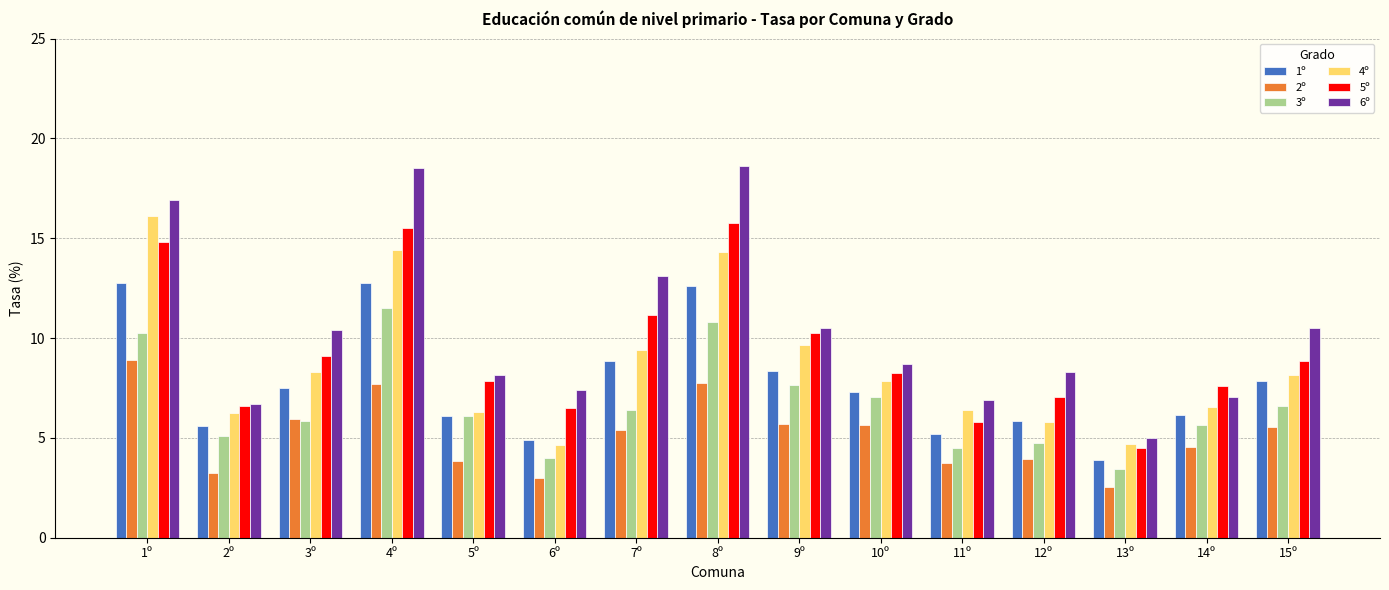

Which category has the lowest value in the 2º series?

13º